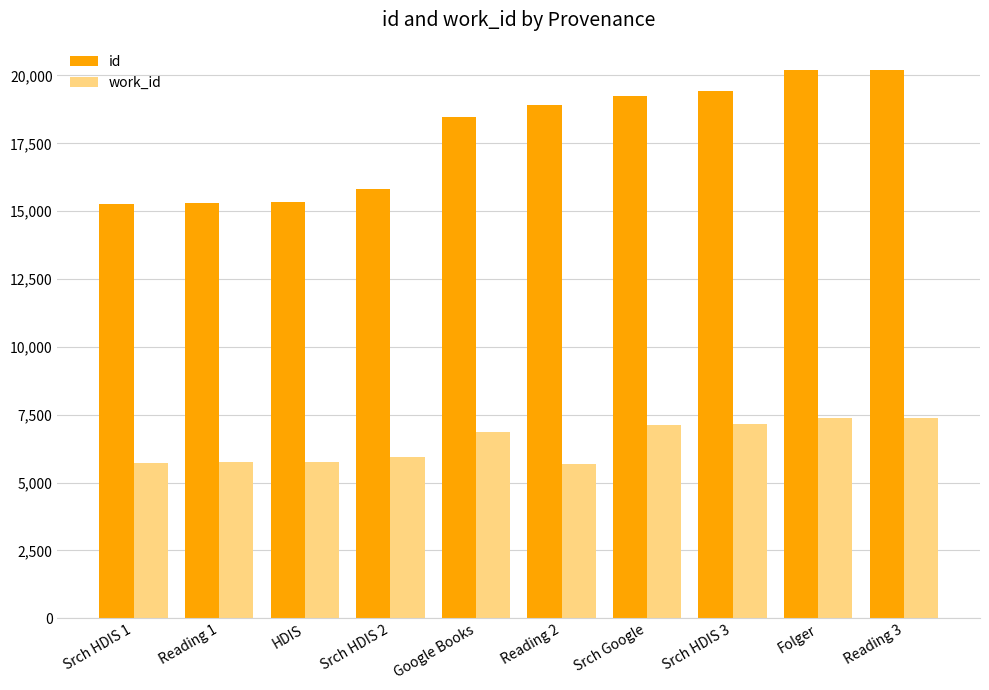

What is the value of the id bar at the 2nd from the left?

15305